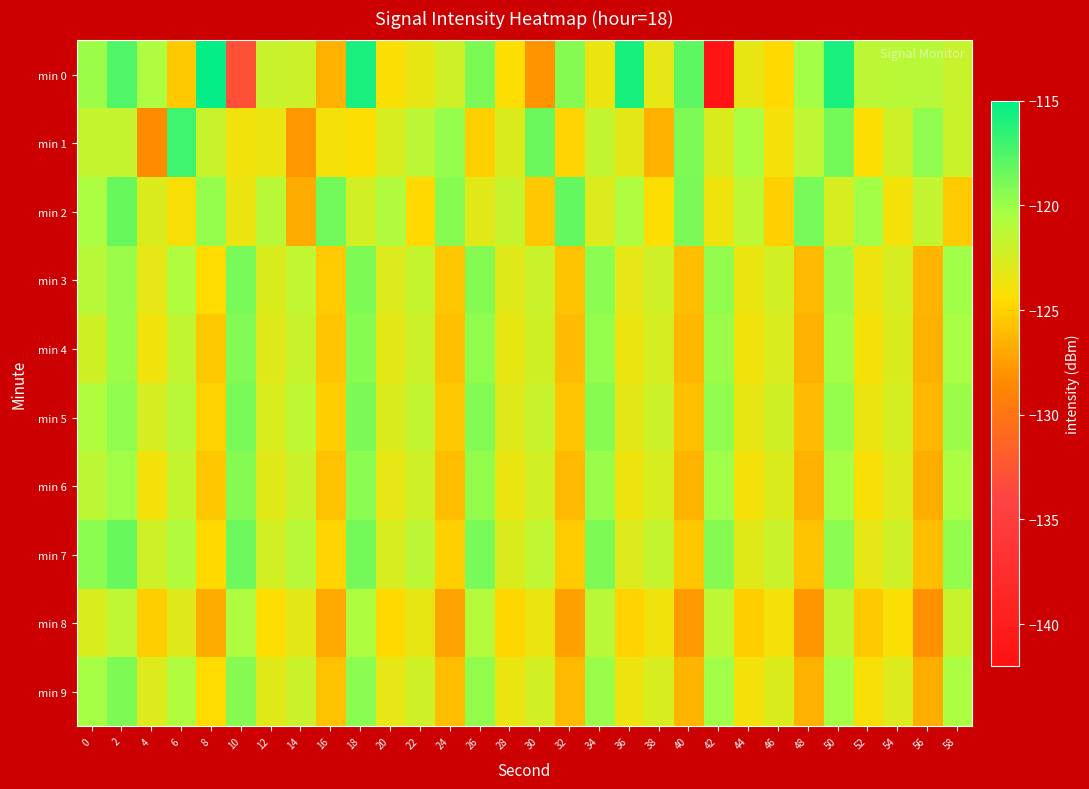

Which series has the largest range (max minus min)?

min 0